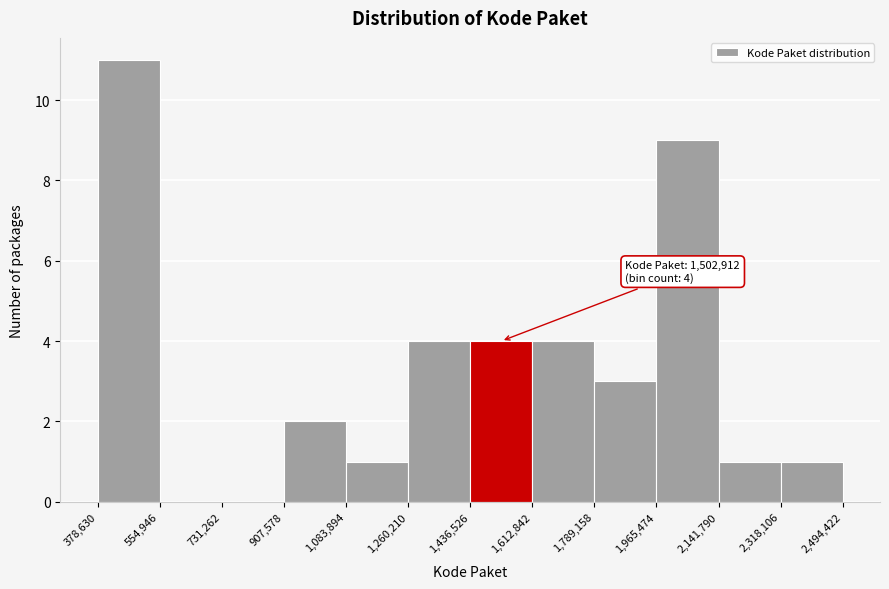

Over which range of the x-axis is the bar tallest?

378,630 to 554,946